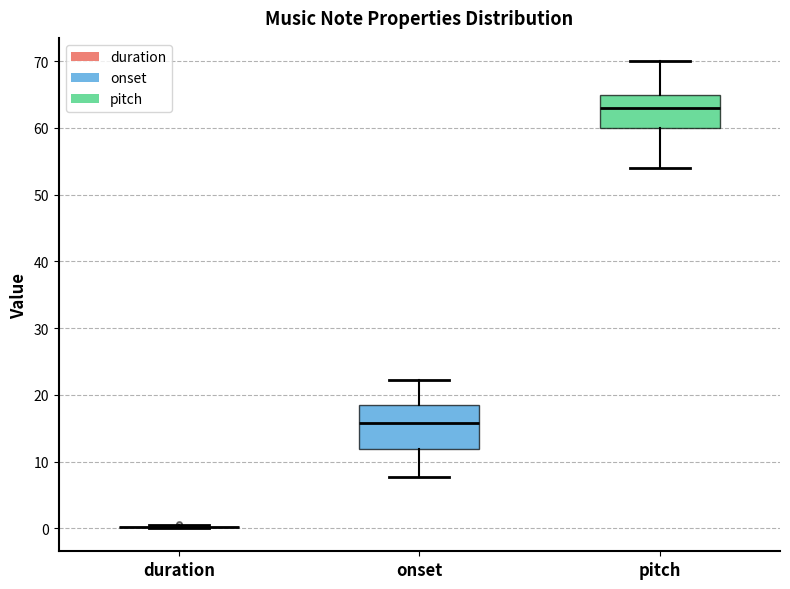

Reading left to right, transcribe this box plot: for each box, give where its median line is, the range the box spans, and where its two whiskers end, as read against the y-axis. The values are not printed on the chart, so give them approximately, as read against the axis.

duration: box collapsed to a line at 0, whiskers 0 to 0
onset: median 16, box 12 to 18, whiskers 8 to 22
pitch: median 63, box 60 to 65, whiskers 54 to 70